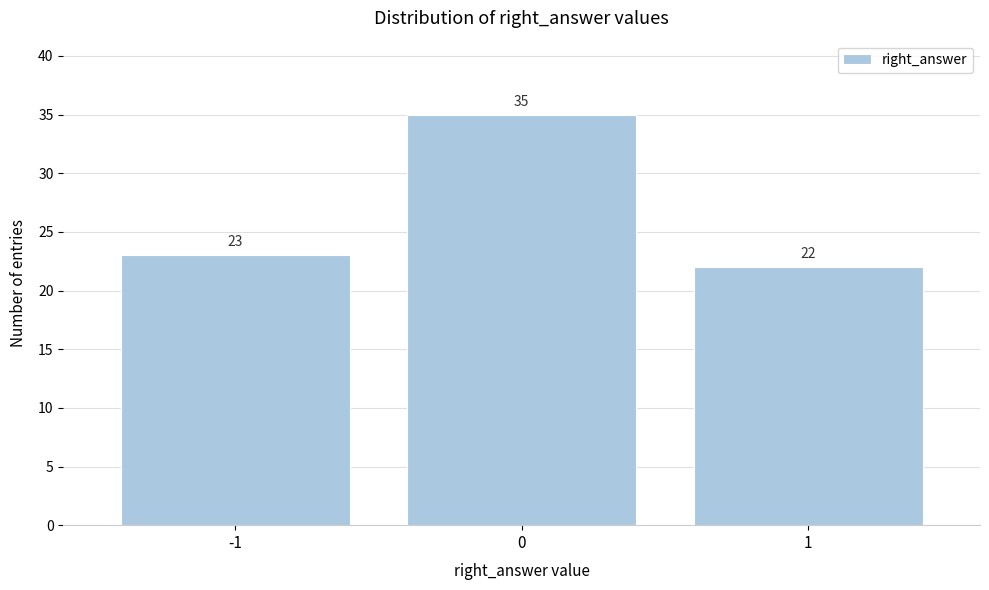

Reading left to right, transcribe all the data shown in this chart.

-1=23	0=35	1=22